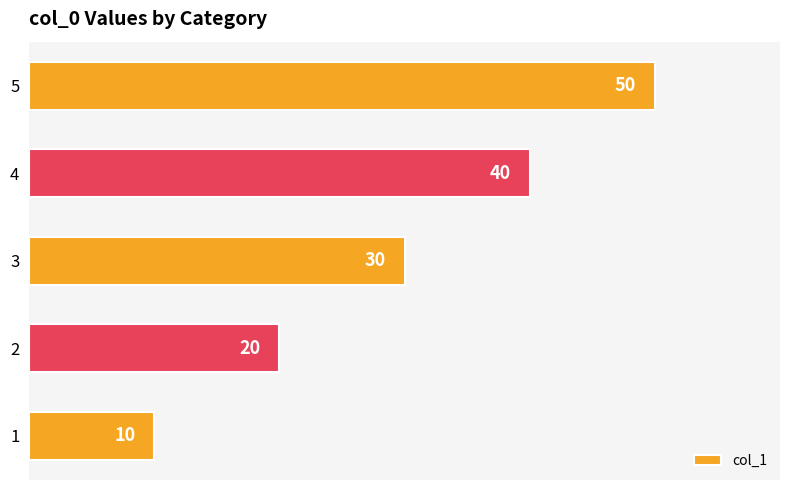

What is the difference between the maximum and second lowest values?

30